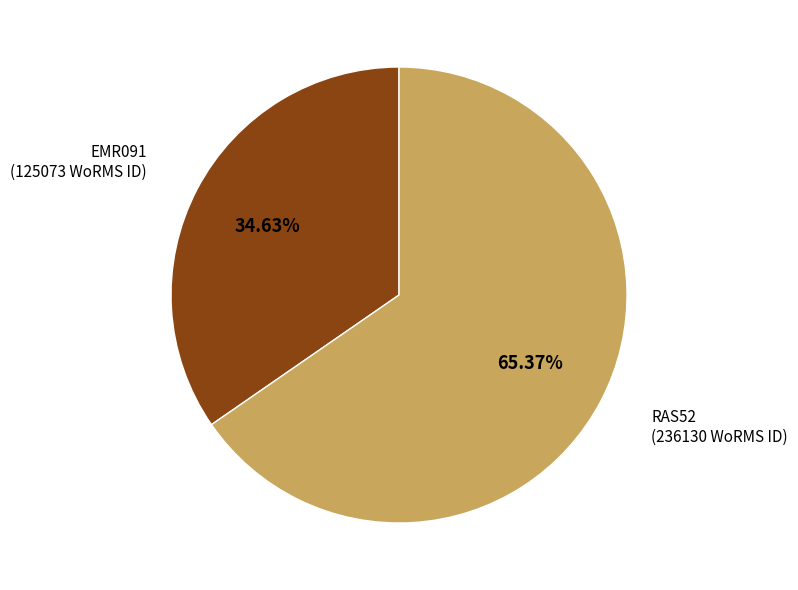

How many slices are in this pie chart?

2